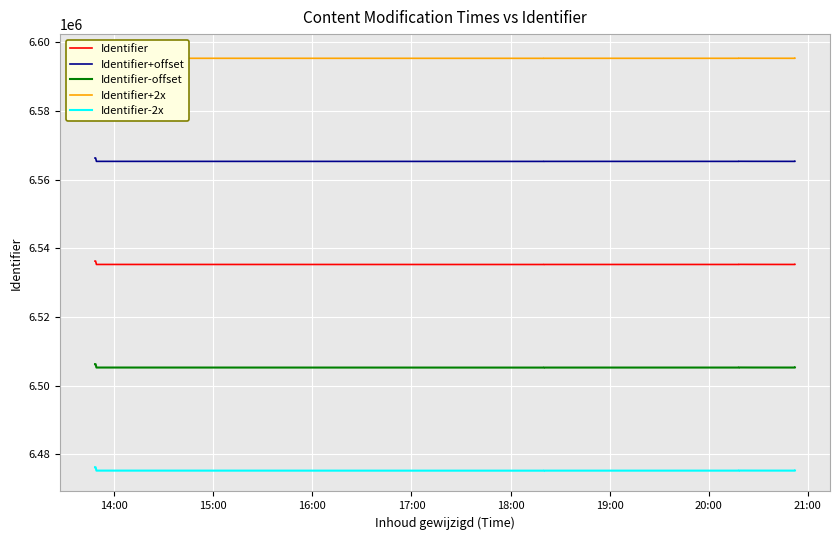

Is it true that Identifier+offset equals 9485223 at 9?

False